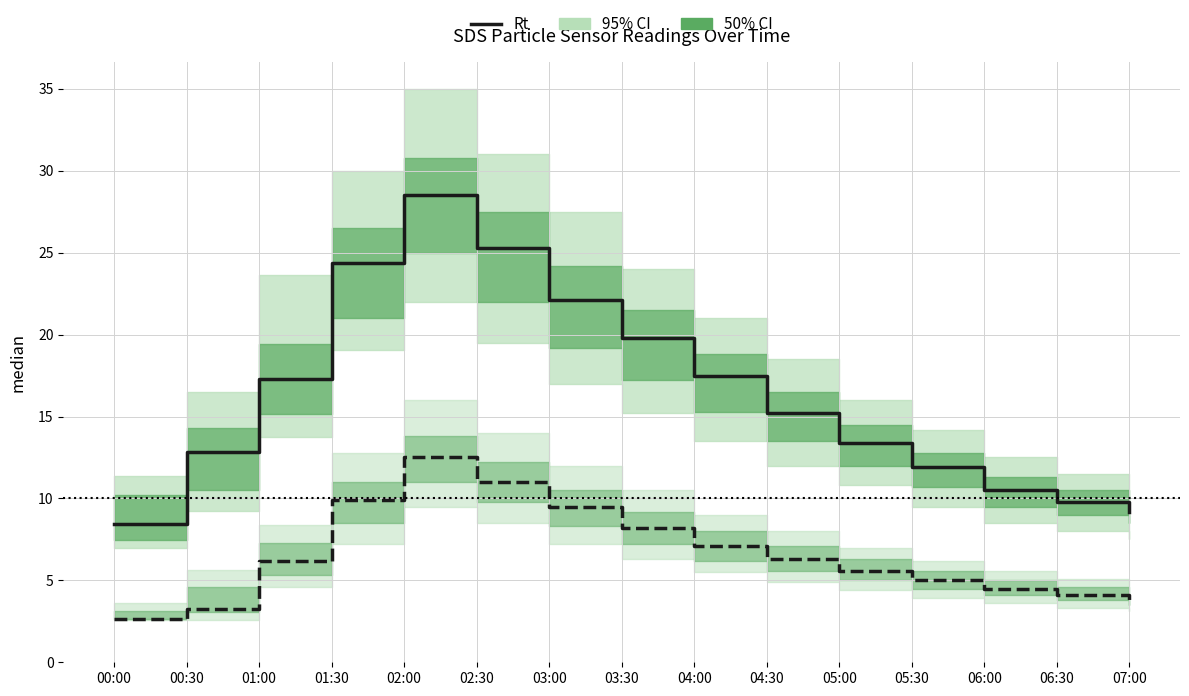

The value of SDS_P1 median at 00:30 is 3.5. True or false?

False